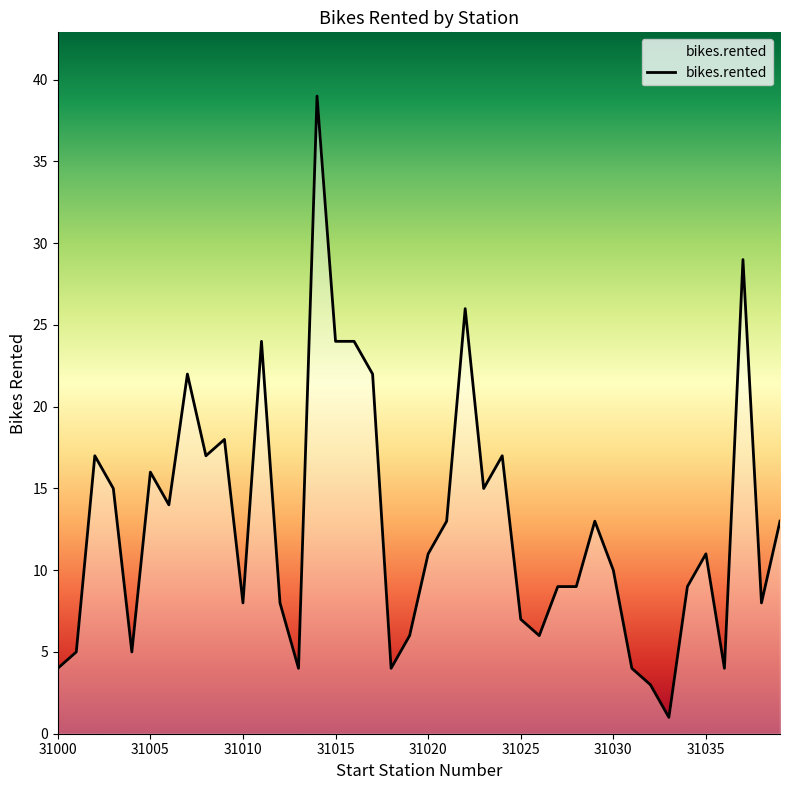

How many lines are shown in the chart?

1